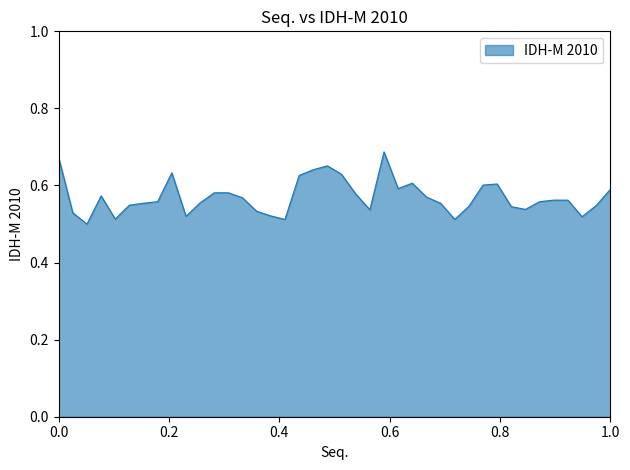

What is the minimum value shown in the chart?

0.5